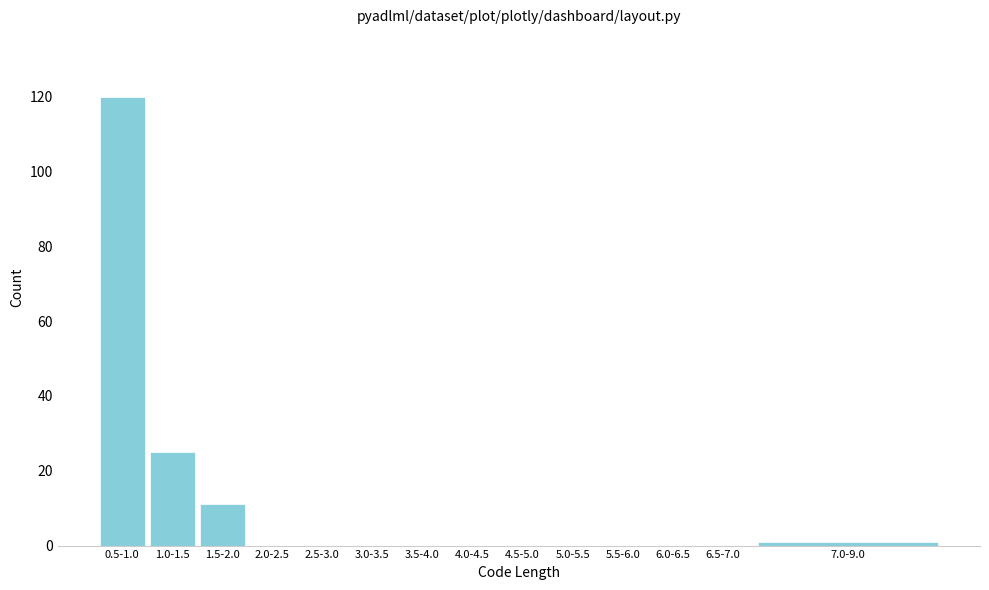

Reading right to left, what are all the values shown in this chart?

7.0-9.0=1	6.5-7.0=0	6.0-6.5=0	5.5-6.0=0	5.0-5.5=0	4.5-5.0=0	4.0-4.5=0	3.5-4.0=0	3.0-3.5=0	2.5-3.0=0	2.0-2.5=0	1.5-2.0=11	1.0-1.5=25	0.5-1.0=120